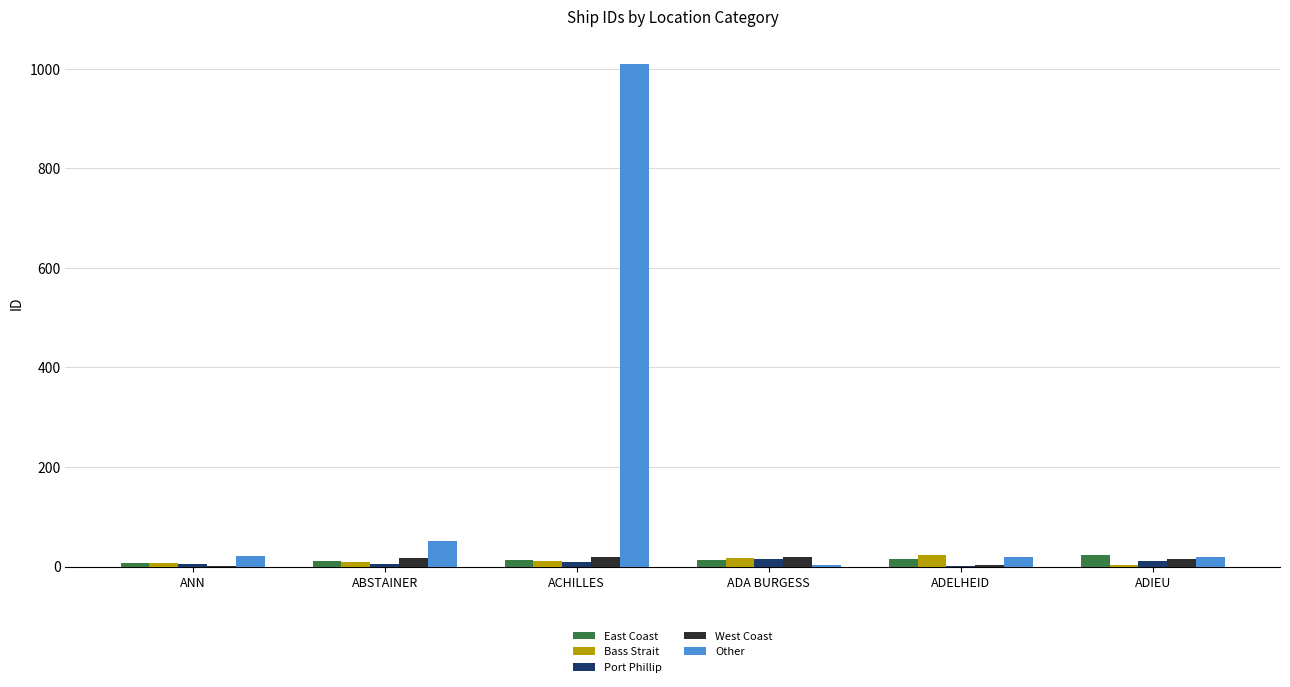

What is the total value across all series at ACHILLES?

1062